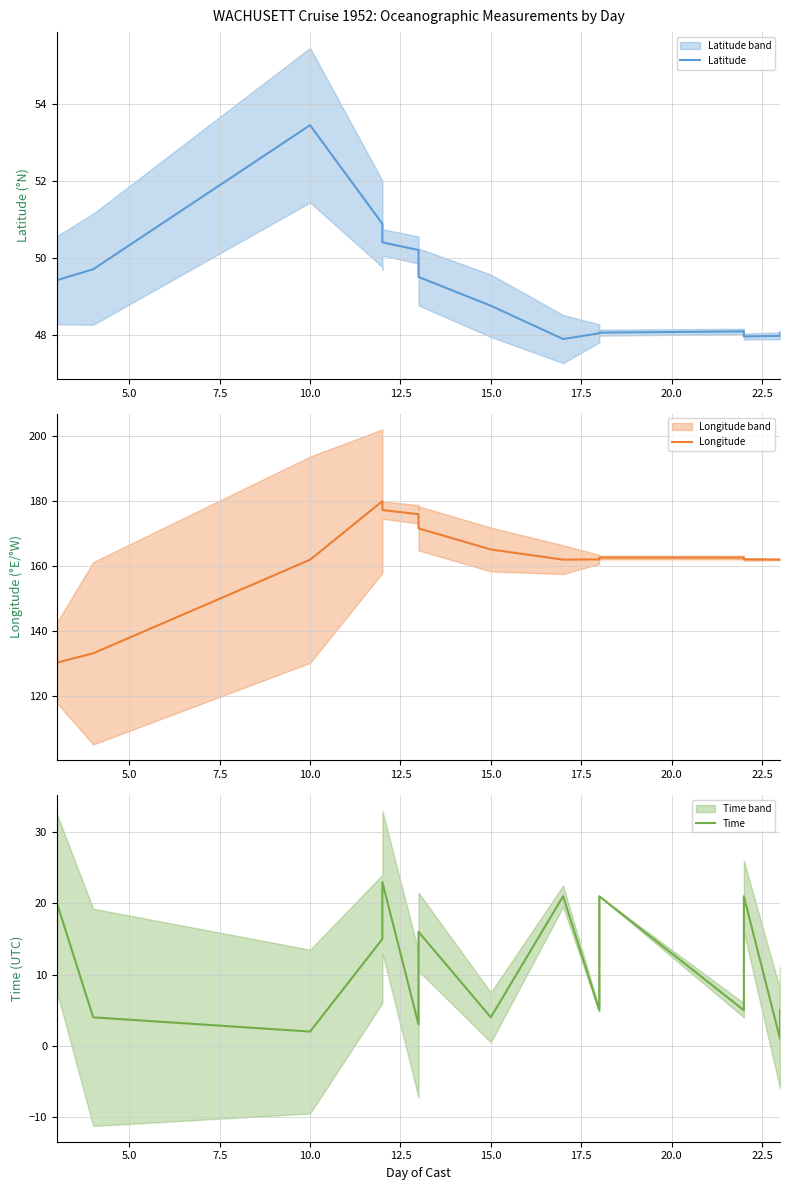

True or false: Longitude has a value of 83.9 at 17.

False